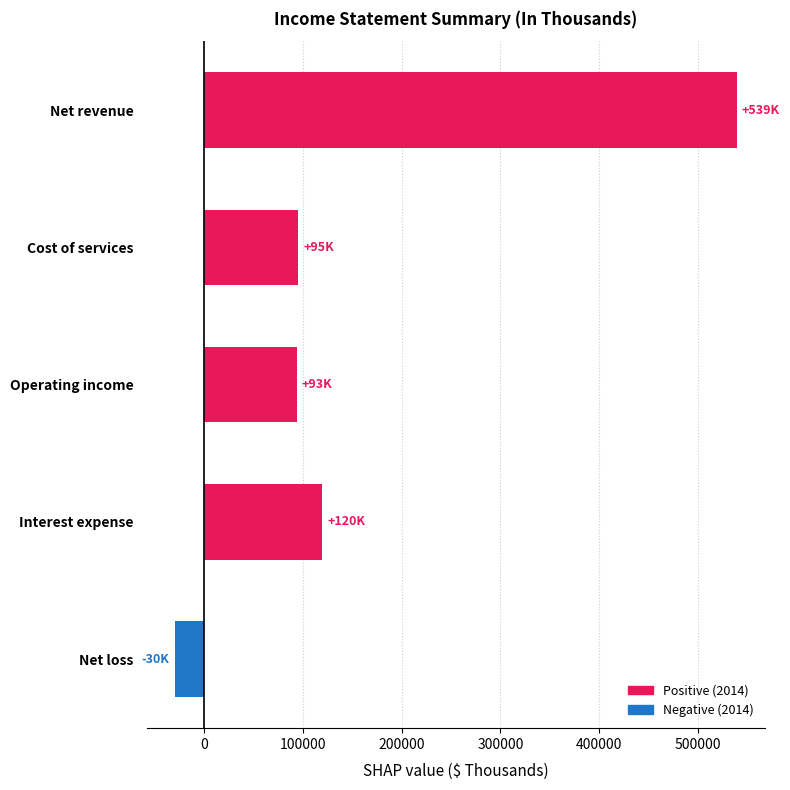

Which has a higher value, Net revenue or Cost of services?

Net revenue